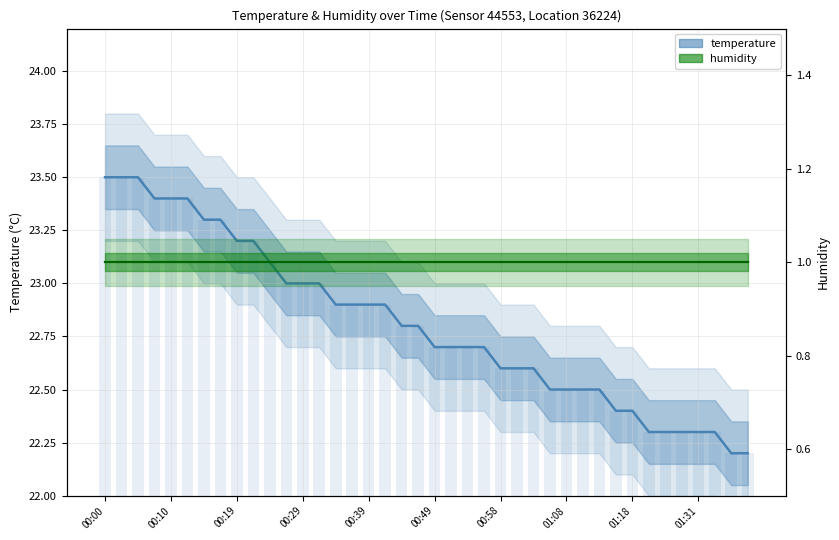

Reading left to right, what are all the values shown in this chart?

00:00=23.5	00:02=23.5	00:05=23.5	00:07=23.4	00:10=23.4	00:12=23.4	00:14=23.3	00:17=23.3	00:19=23.2	00:22=23.2	00:24=23.1	00:27=23.0	00:29=23.0	00:32=23.0	00:34=22.9	00:36=22.9	00:39=22.9	00:41=22.9	00:44=22.8	00:46=22.8	00:49=22.7	00:51=22.7	00:53=22.7	00:56=22.7	00:58=22.6	01:01=22.6	01:03=22.6	01:06=22.5	01:08=22.5	01:11=22.5	01:13=22.5	01:16=22.4	01:18=22.4	01:20=22.3	01:26=22.3	01:28=22.3	01:31=22.3	01:33=22.3	01:36=22.2	01:38=22.2